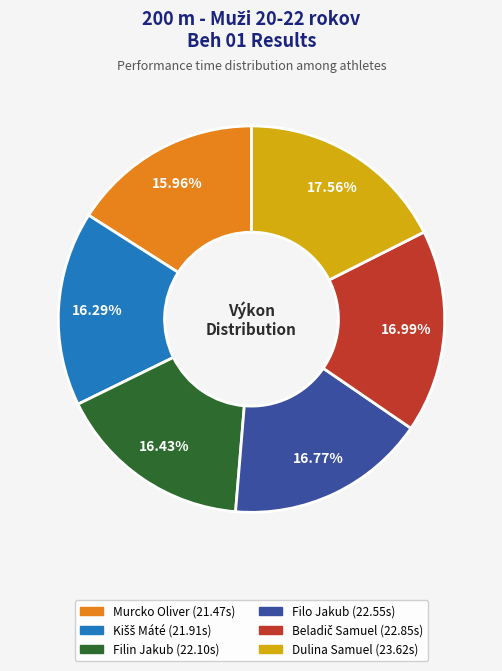

To the nearest percent, what percentage of the pie is Dulina Samuel?

18%